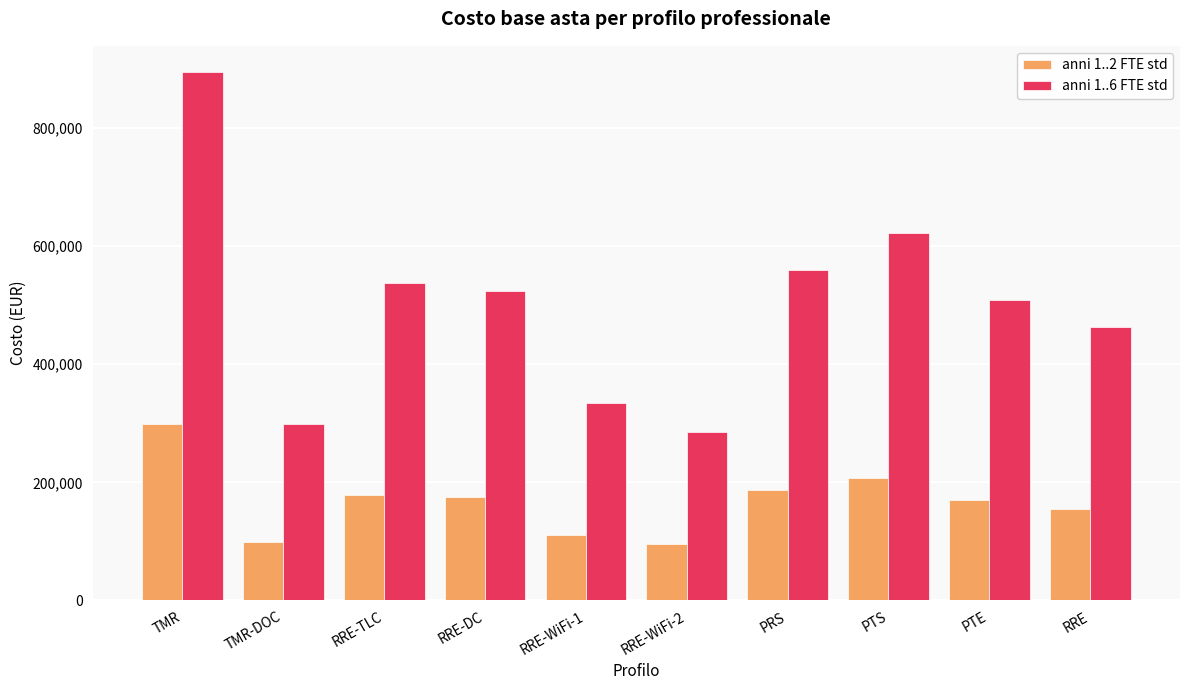

Which series has the widest spread of values?

anni 1..6 FTE std